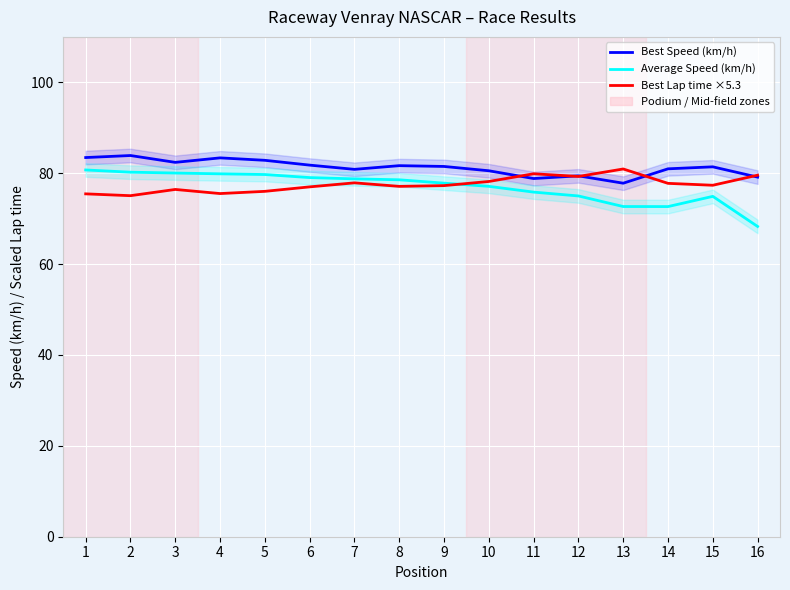

What is the spread (max minus min) of values at 3?

6.0